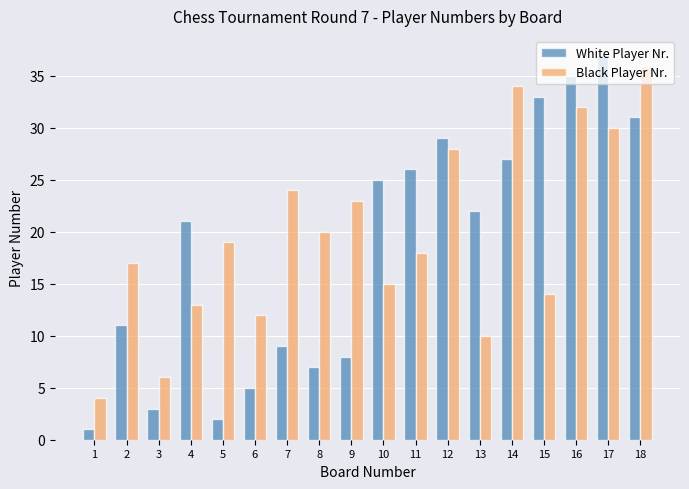

How many distinct data groups are displayed?

2